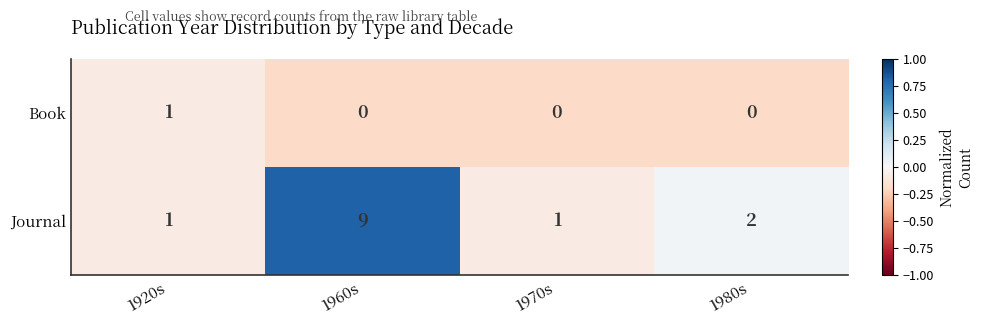

Rank the series at 1970s from lowest to highest value.

Book, Journal